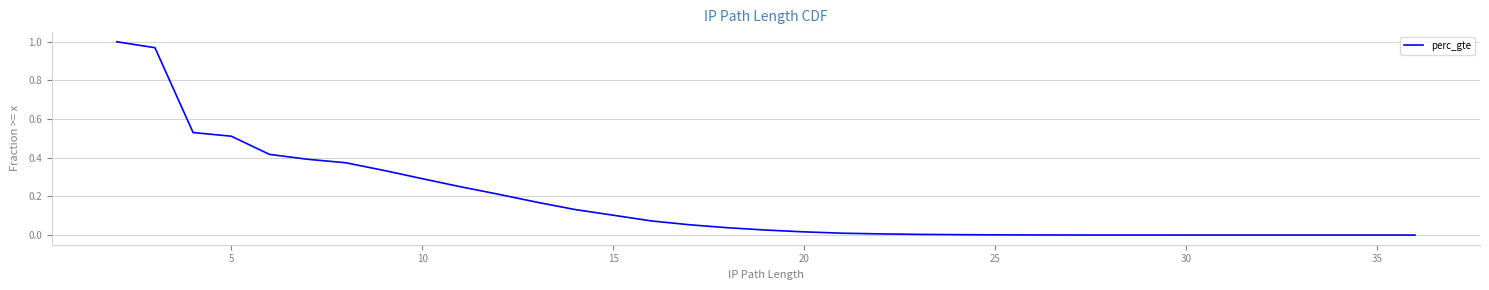

The value at 30 is 0.0. True or false?

True